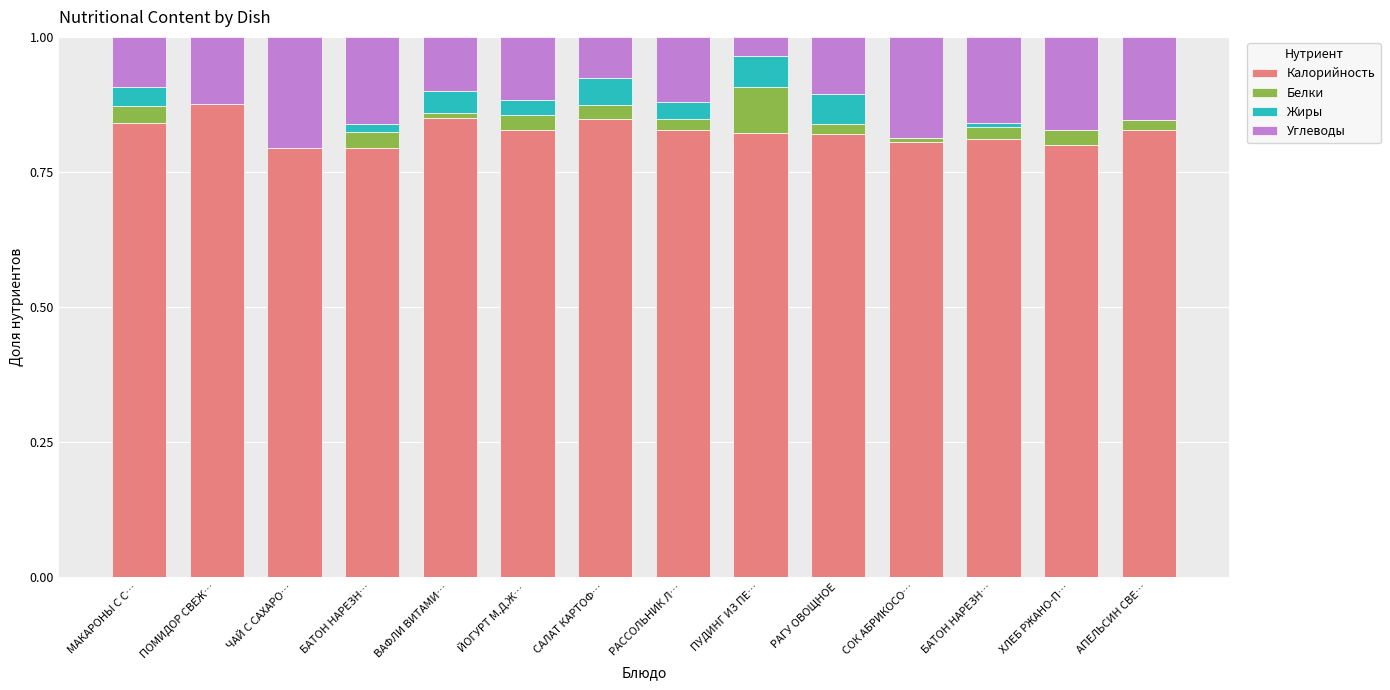

What are all the series names shown in the legend?

Калорийность, Белки, Жиры, Углеводы